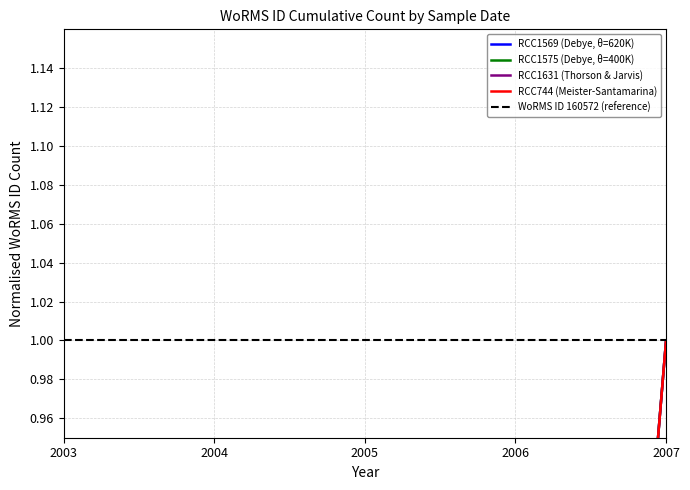

Is the value of RCC1575 (Debye, θ=400K) at 2007 greater than the value of RCC1631 (Thorson & Jarvis) at 2004?

Yes